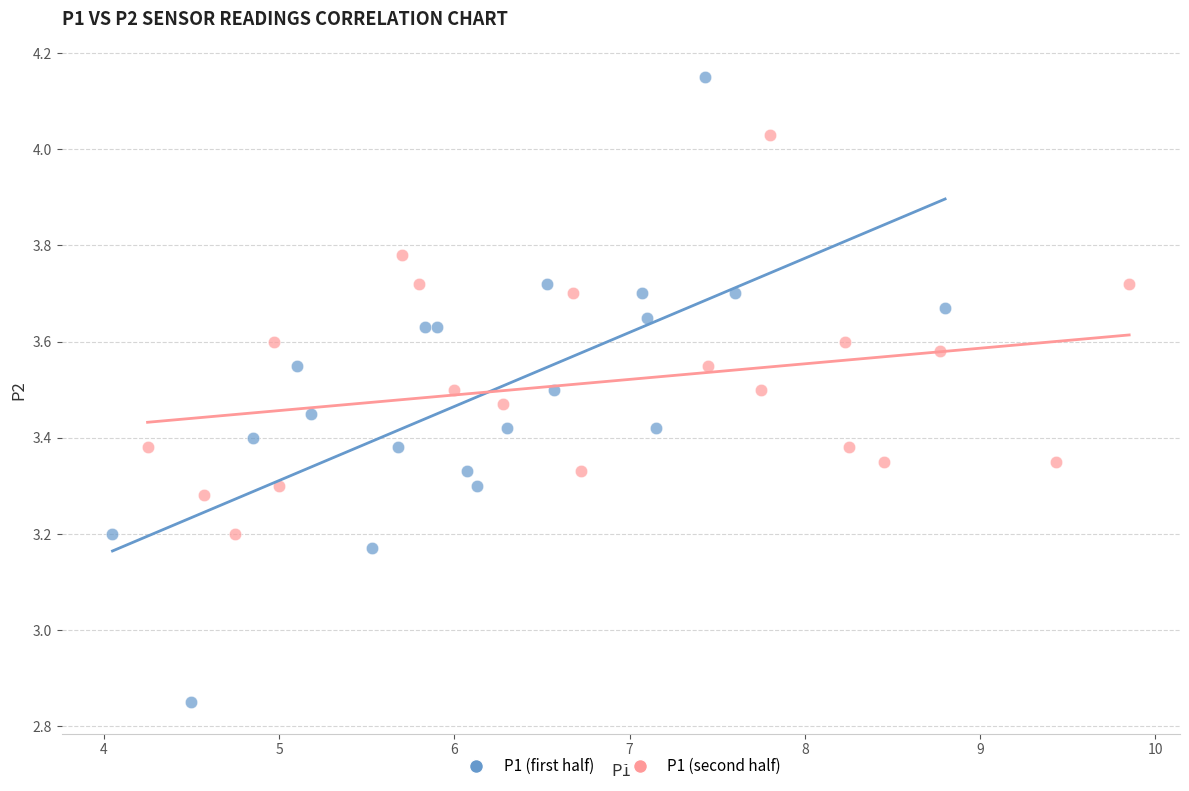

Which series has the largest Y range (max minus min)?

P1 (first half)